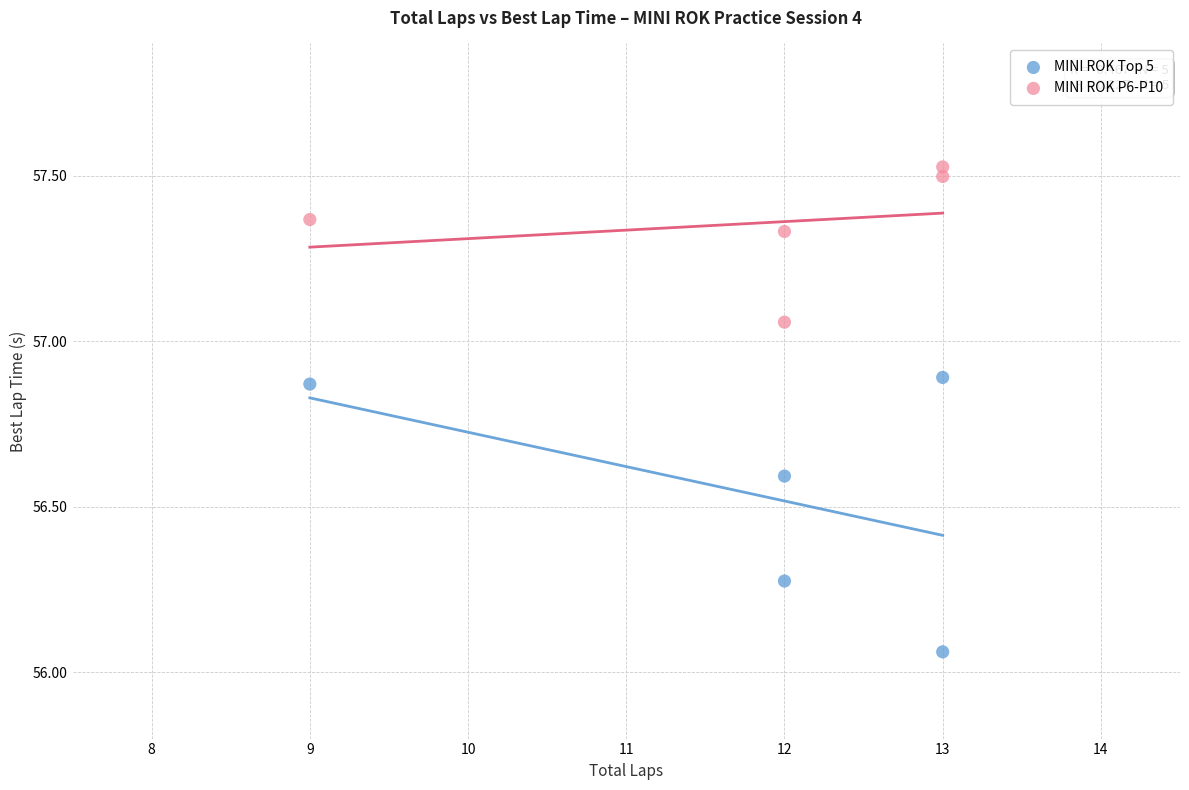

Which series reaches the maximum Y coordinate?

MINI ROK P6-P10